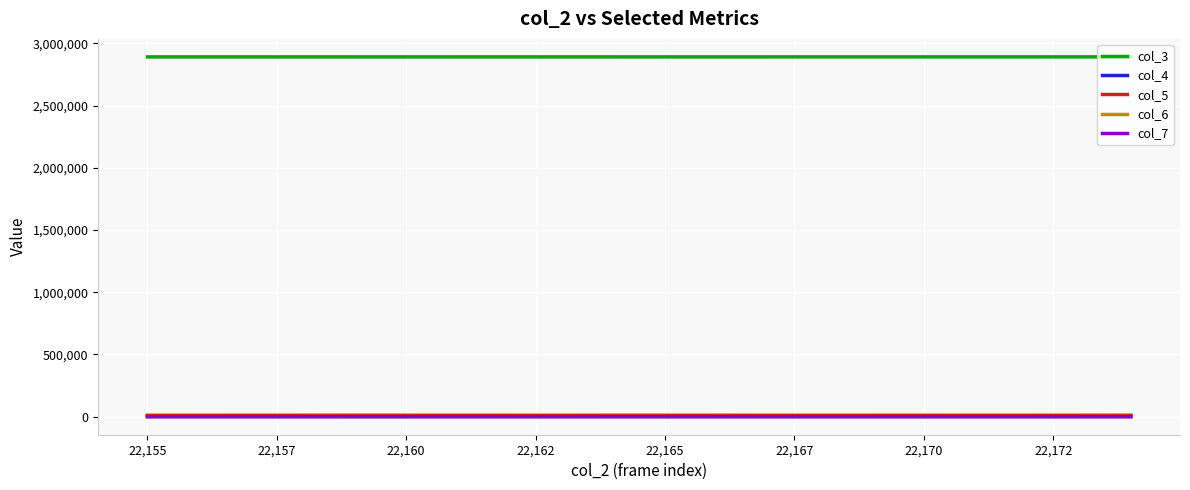

True or false: col_5 and col_3 intersect in this chart.

False